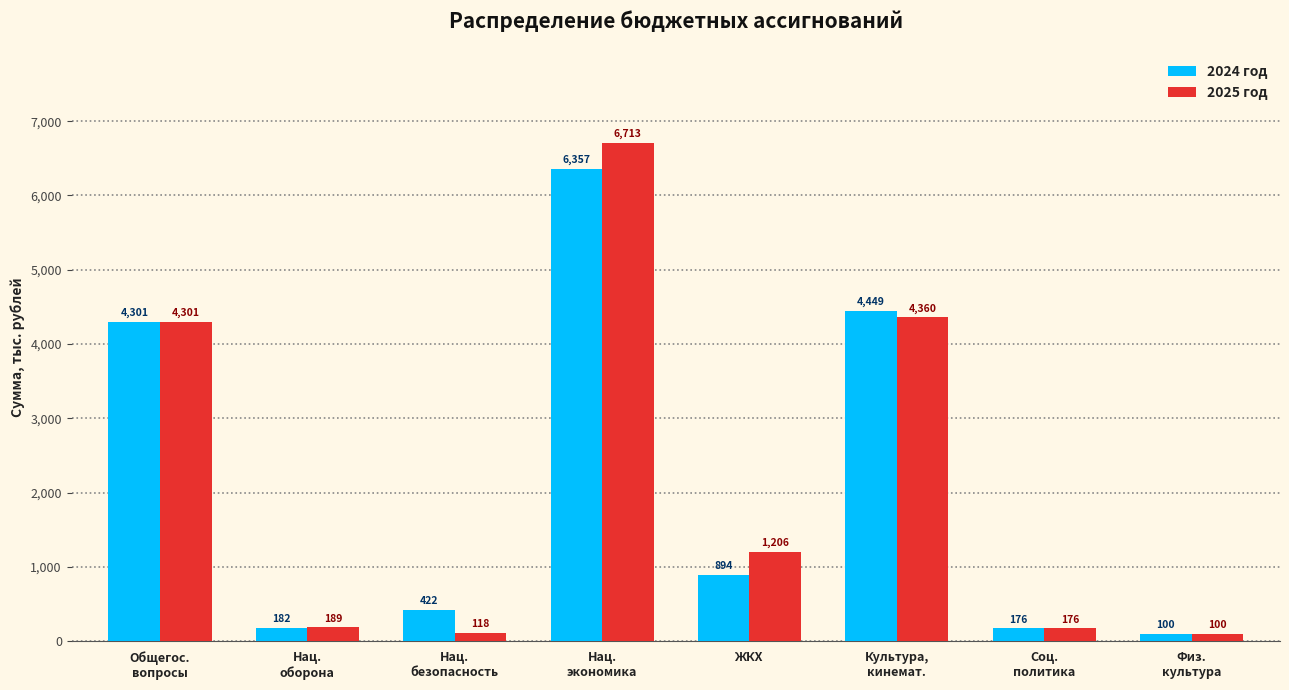

What are all the series names shown in the legend?

2024 год, 2025 год